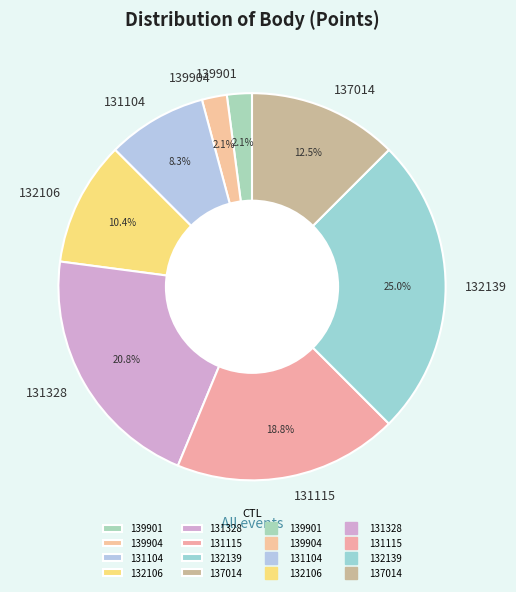

How many slices are in this pie chart?

8